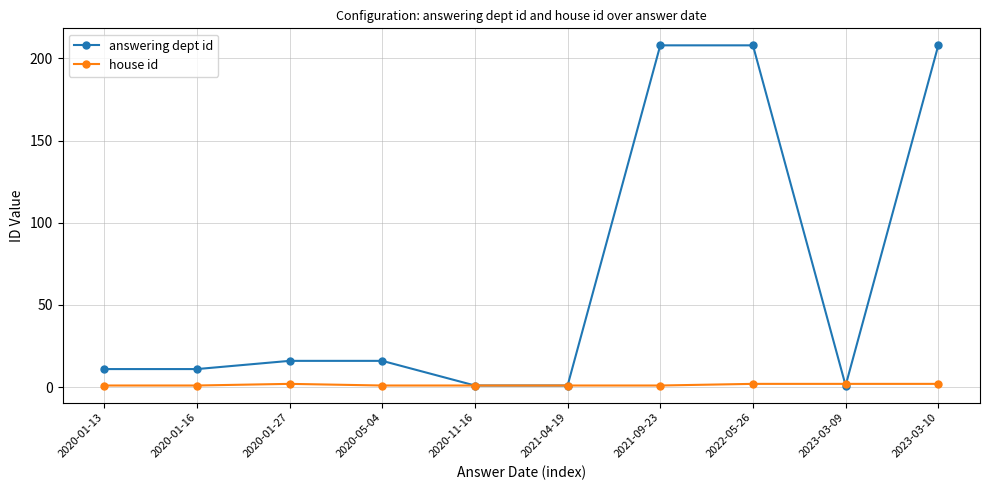

What is the difference between the second highest and second lowest values in the answering dept id series?

207